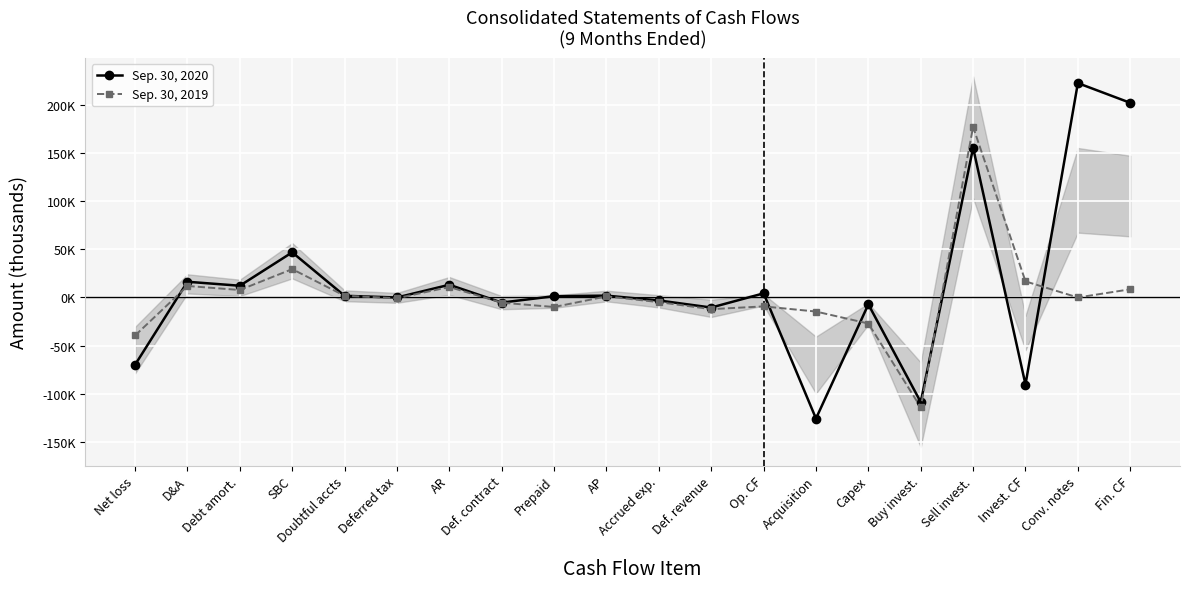

What is the difference between the maximum and minimum values in the Sep. 30, 2019 series?

291495